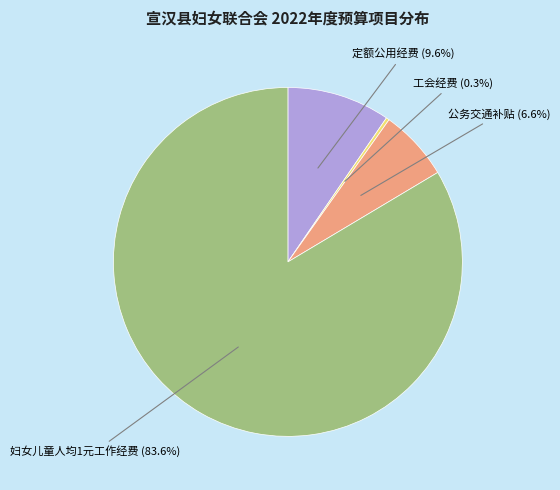

Does any single category account for the majority?

Yes